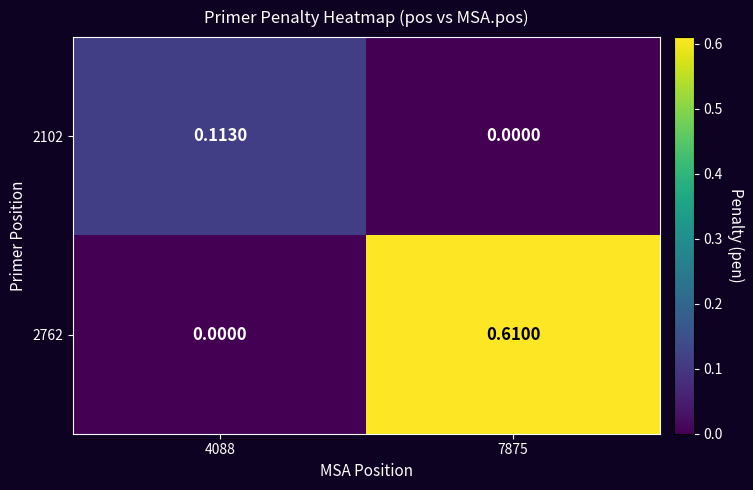

Count the number of data series in this chart.

2